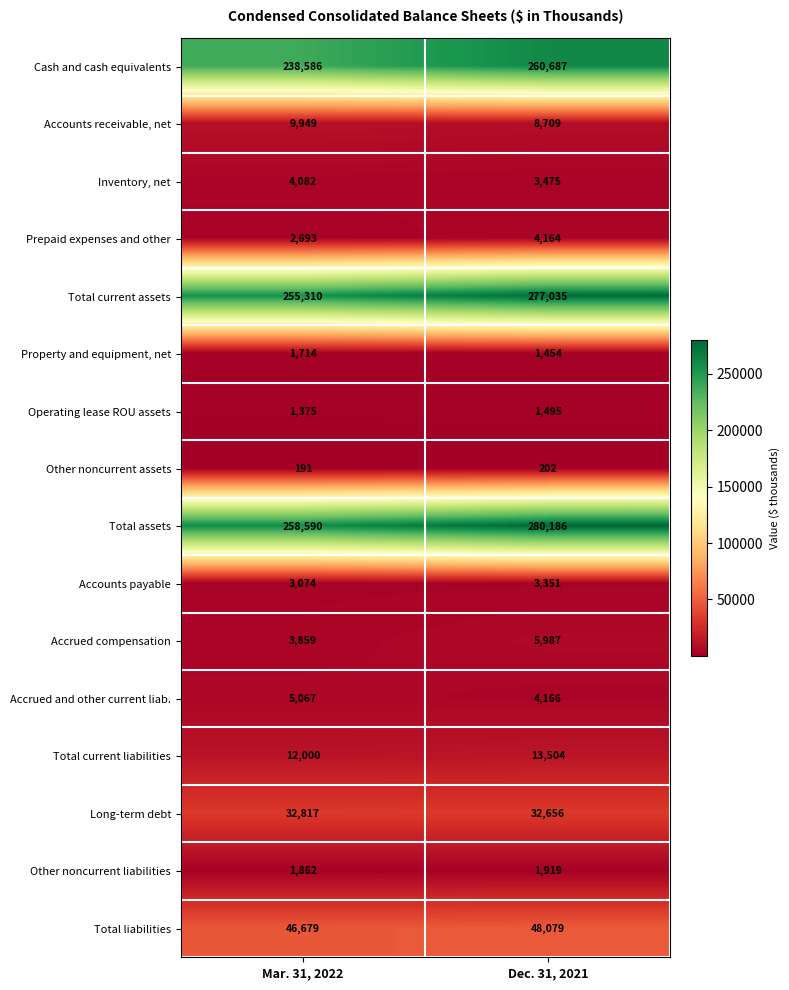

Is it true that Other noncurrent liabilities equals 1862 at Mar. 31, 2022?

True